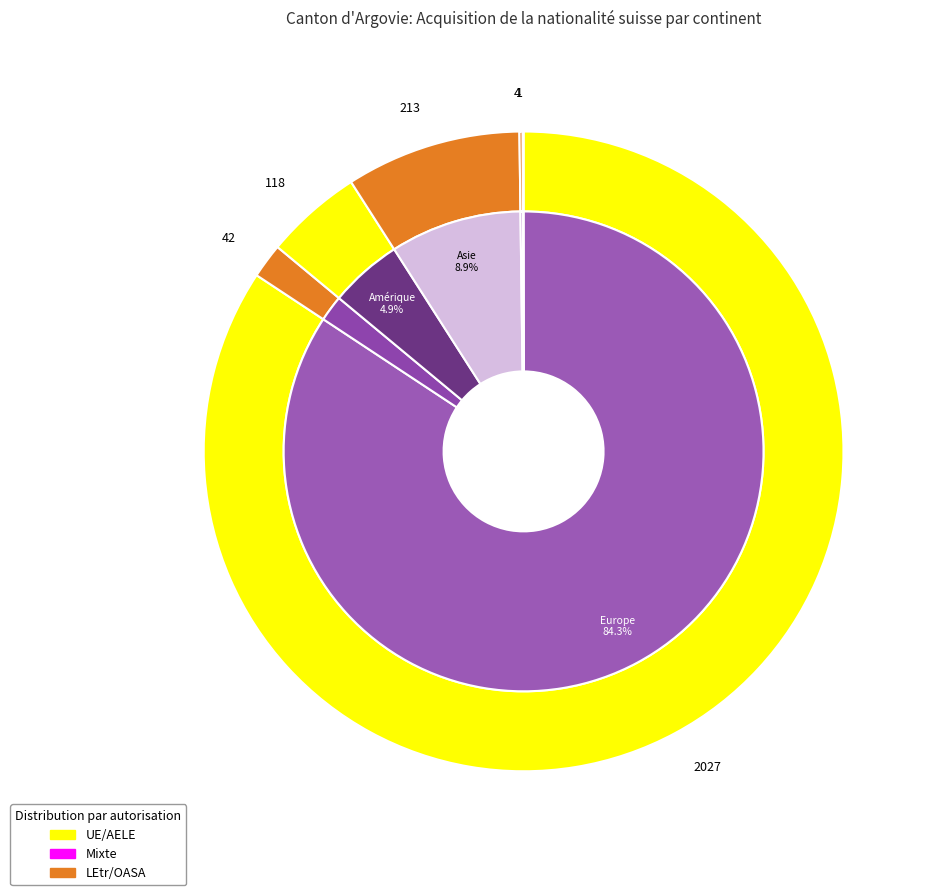

Is it true that Amérique is 1% of the pie?

False